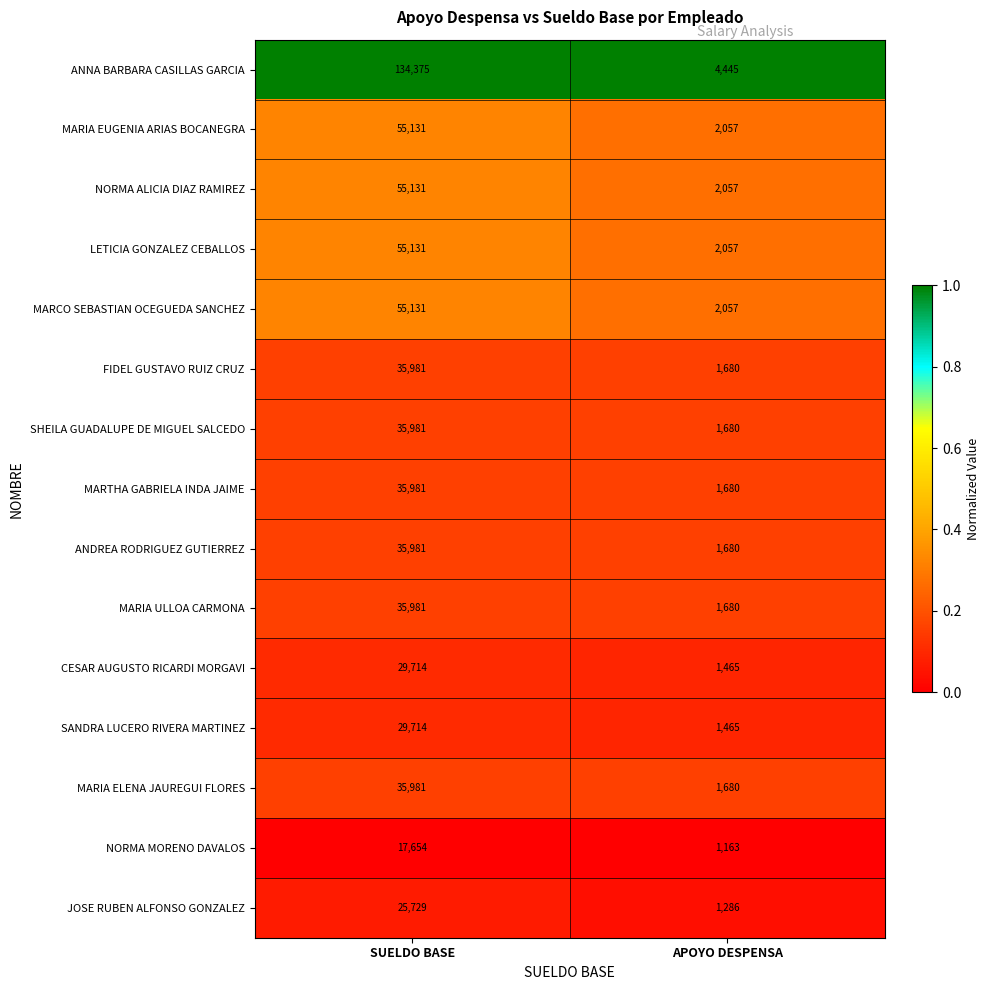

What is the average value of the MARCO SEBASTIAN OCEGUEDA SANCHEZ series?

28594